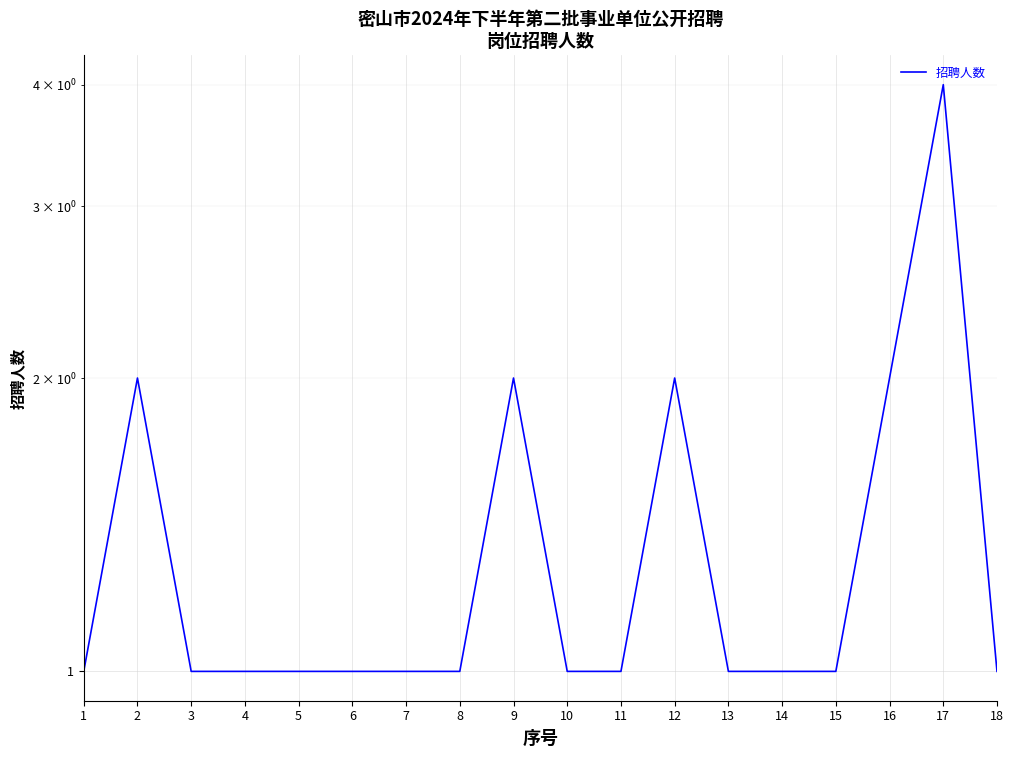

The chart shows a value of 4 at 17. True or false?

True